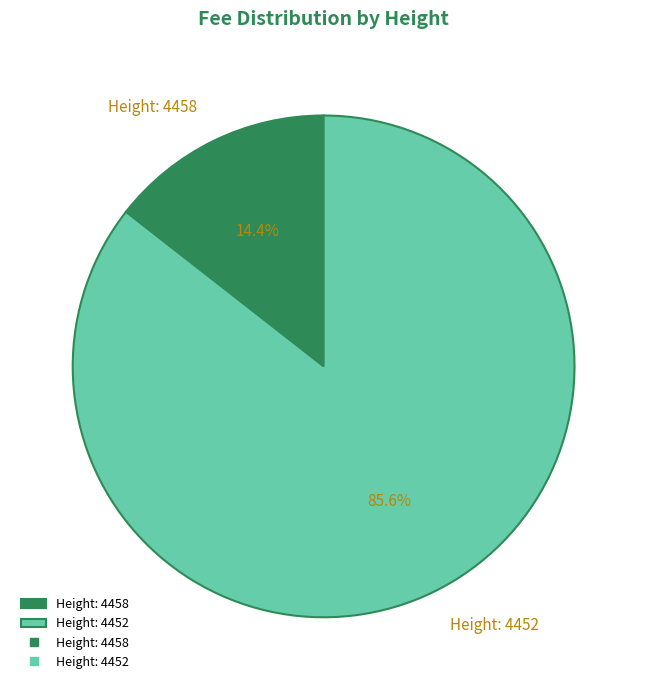

Approximately how many times larger is the value at Height: 4452 compared to Height: 4458?

5.9